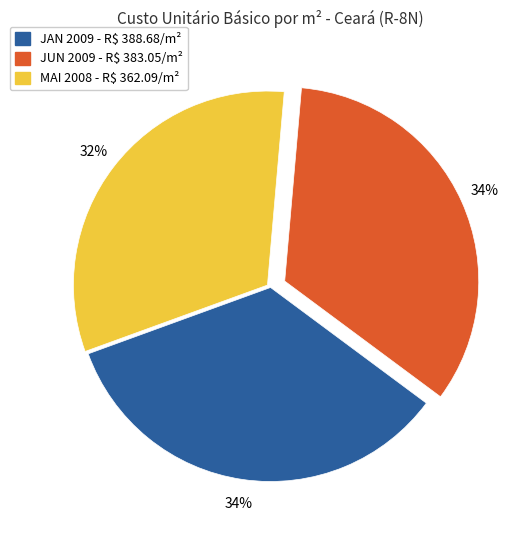

How many slices are in this pie chart?

3